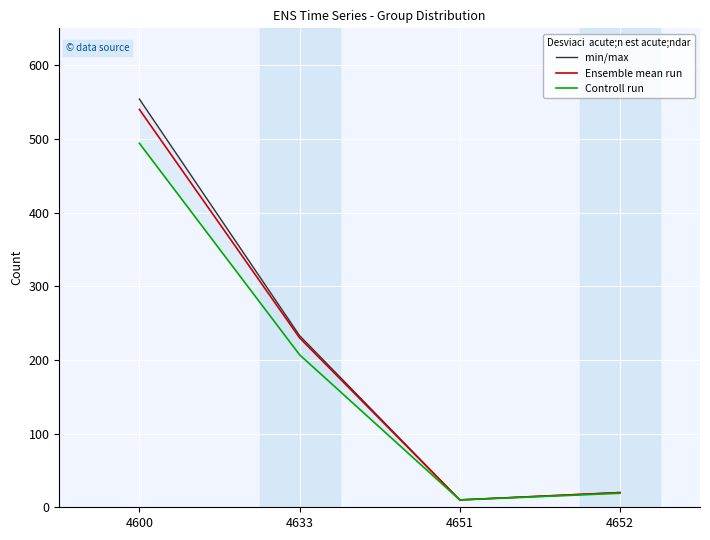

What is the difference between the highest and lowest values at 4633?

26